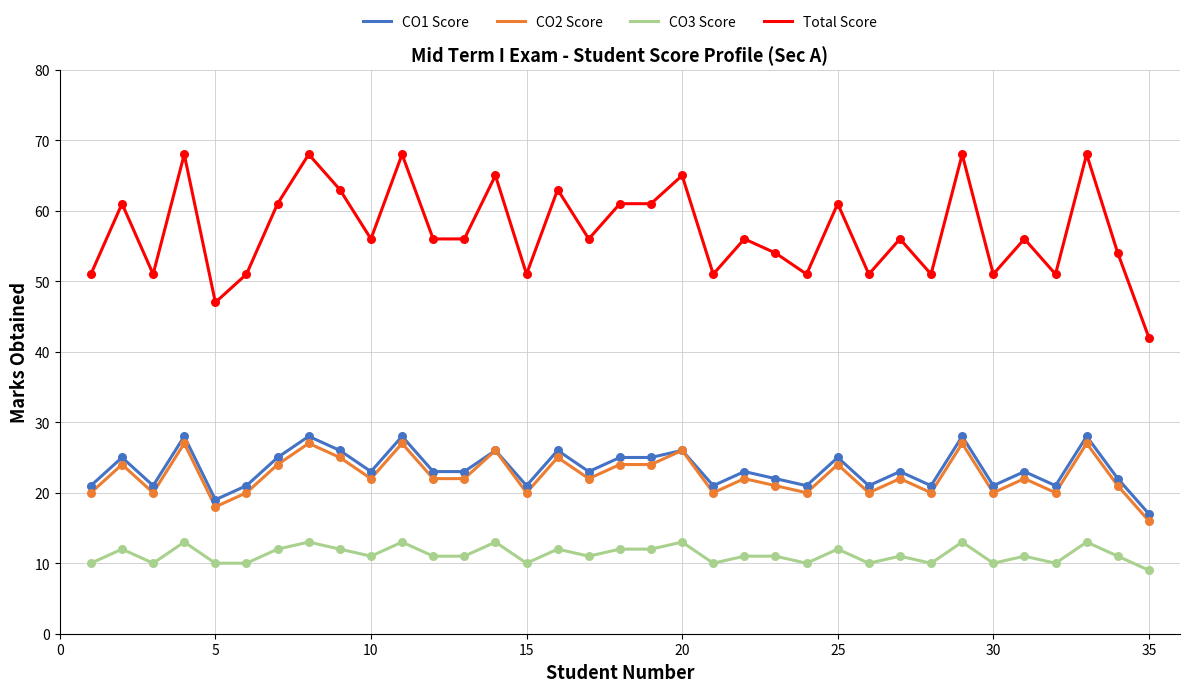

What is the minimum value shown in the chart?

9